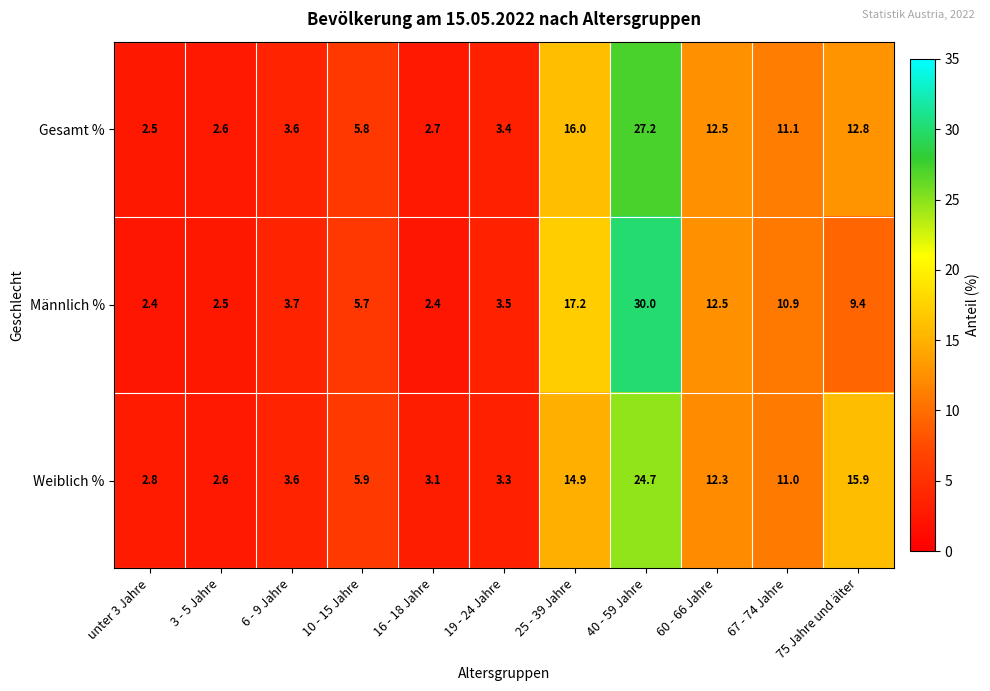

What is the difference between the highest and lowest values at 40 - 59 Jahre?

5.3